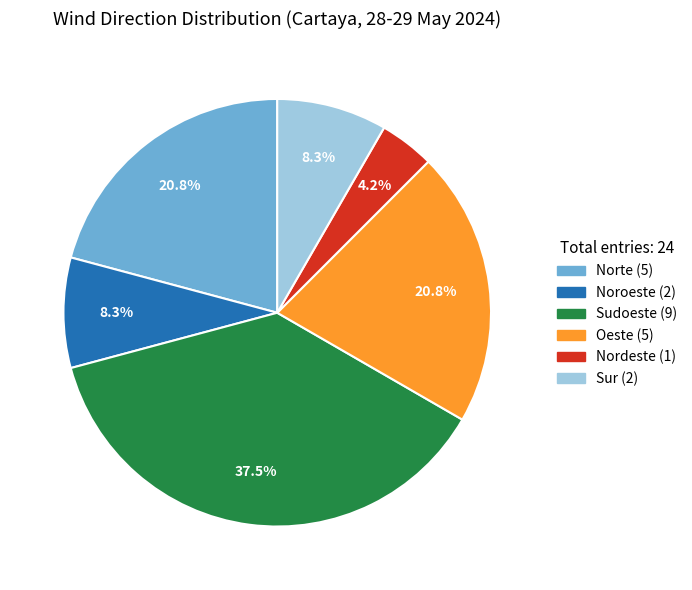

To the nearest percent, what is the difference between the largest and smallest slice percentages?

33%